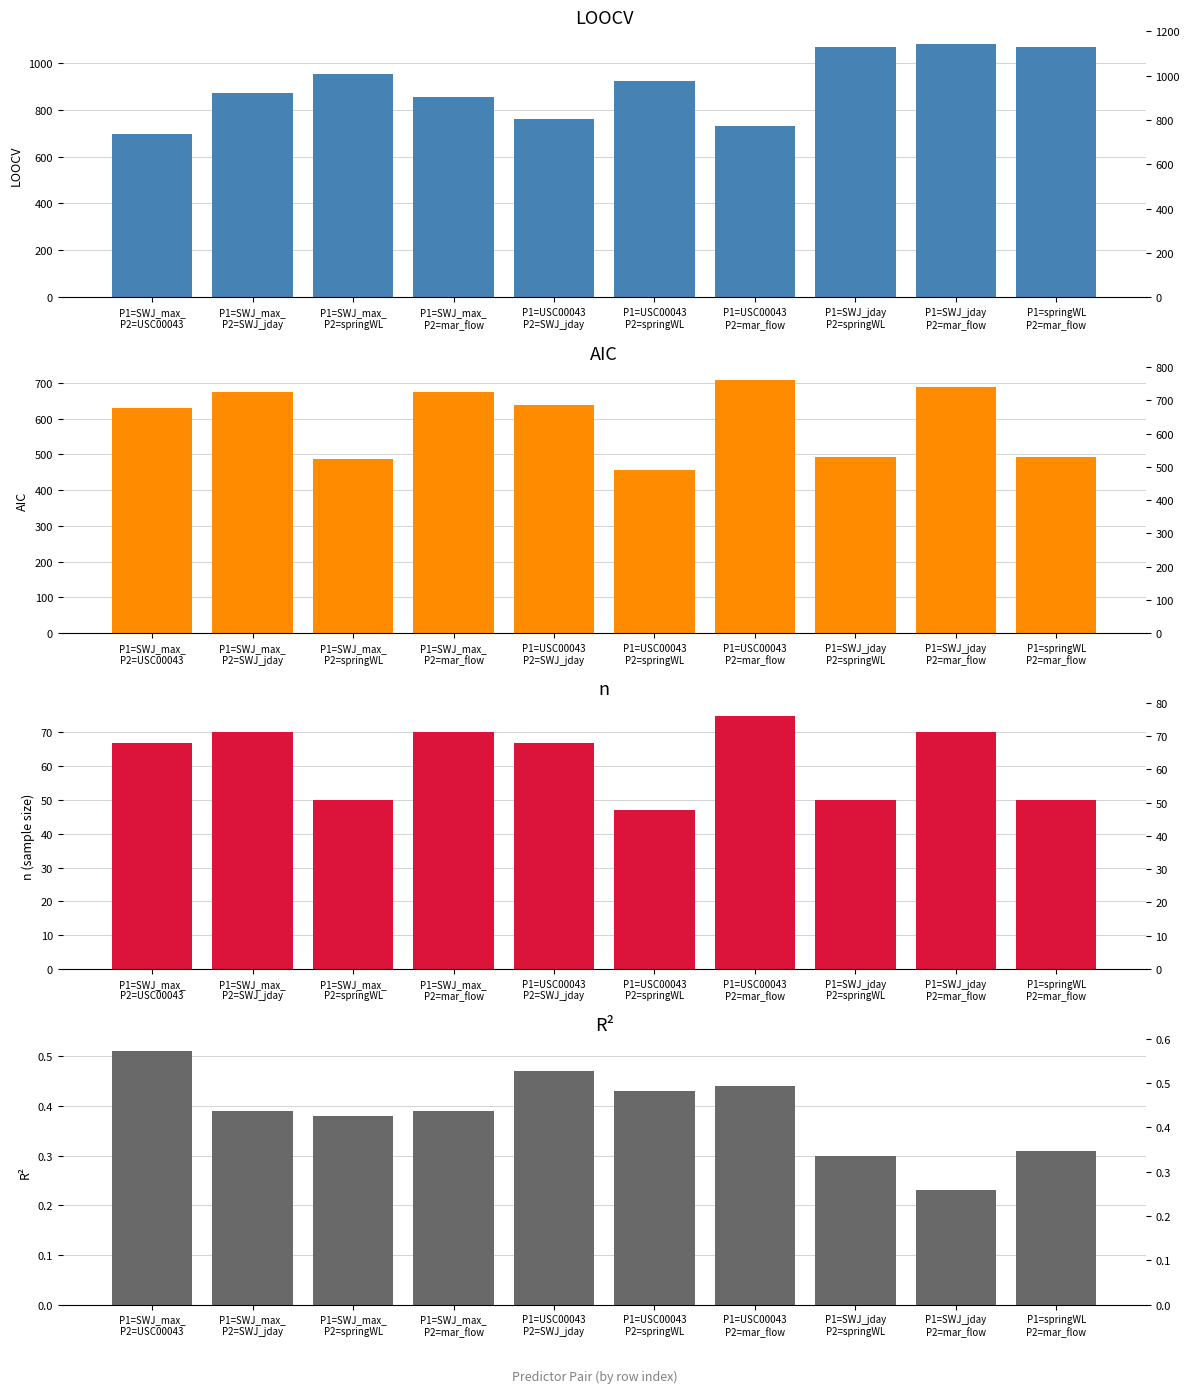

What is the sum of all R² values?

3.9